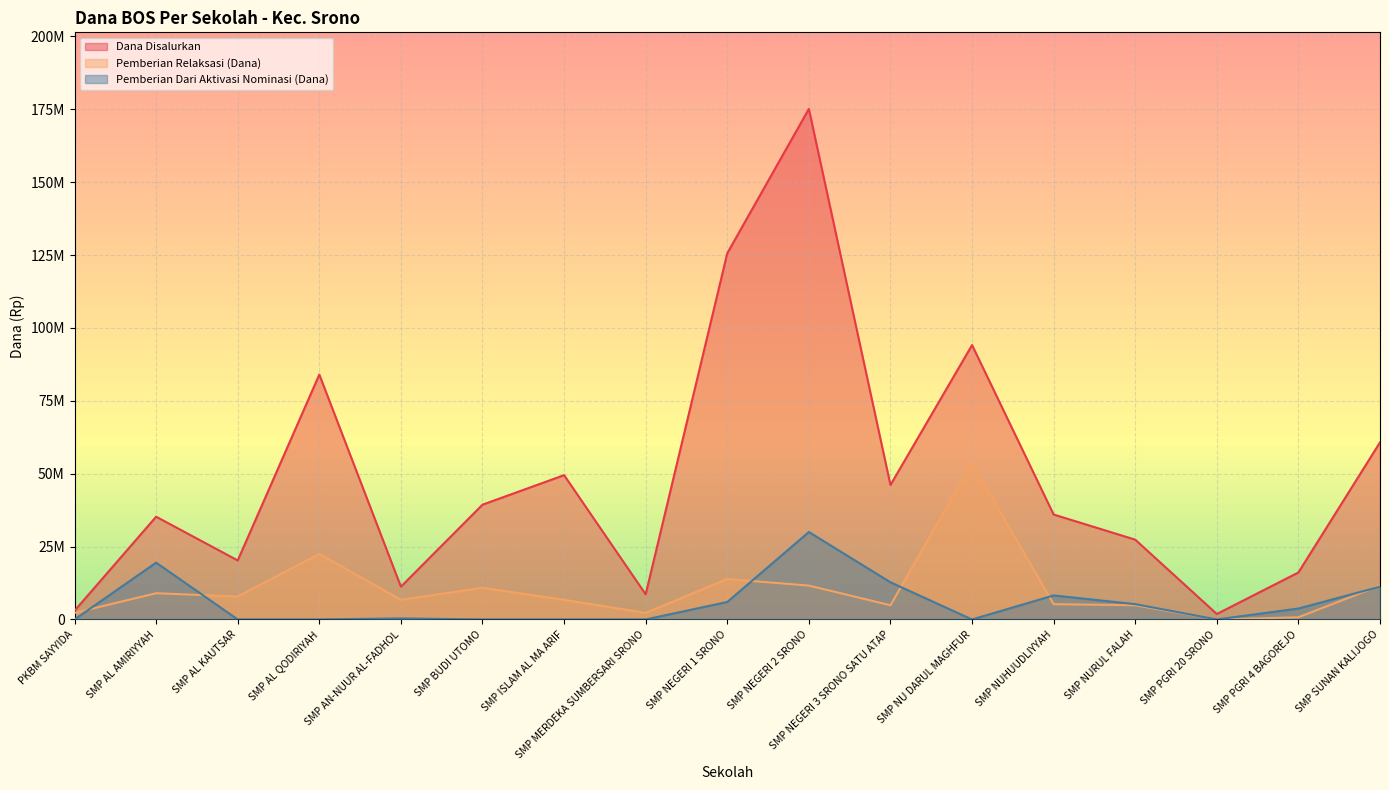

Which category has the lowest value in the Dana Disalurkan series?

SMP PGRI 20 SRONO